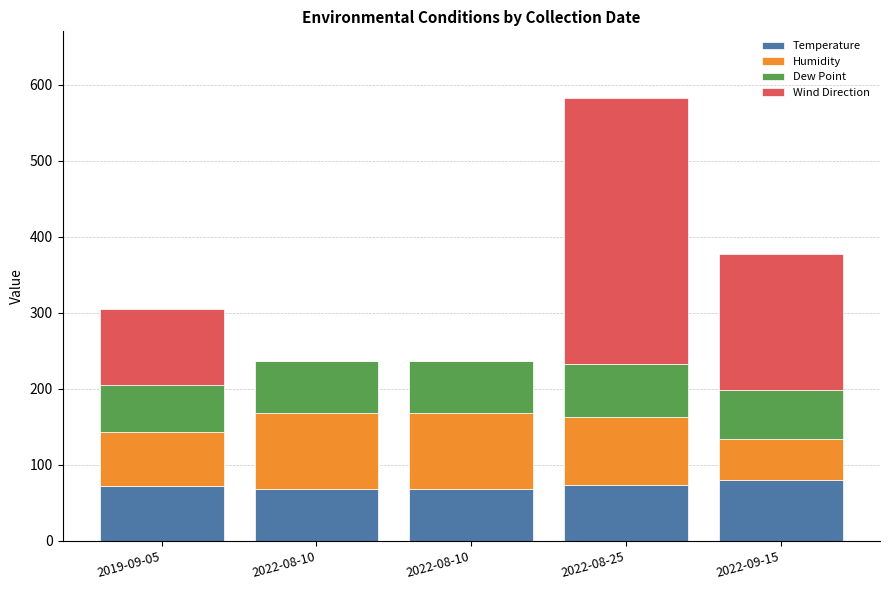

At which category is the sum across all series the highest?

2022-08-25